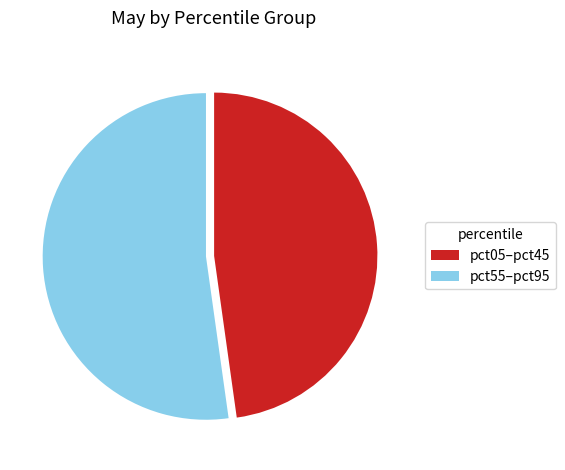

Is it true that pct55–pct95 is 40% of the pie?

False